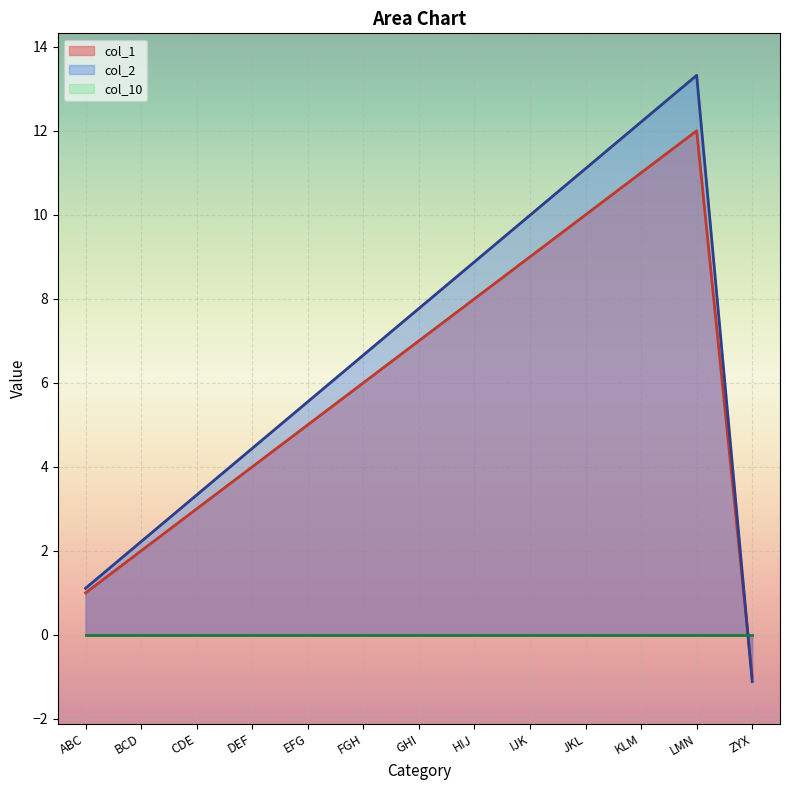

Is it true that col_1 equals 1.1 at BCD?

False